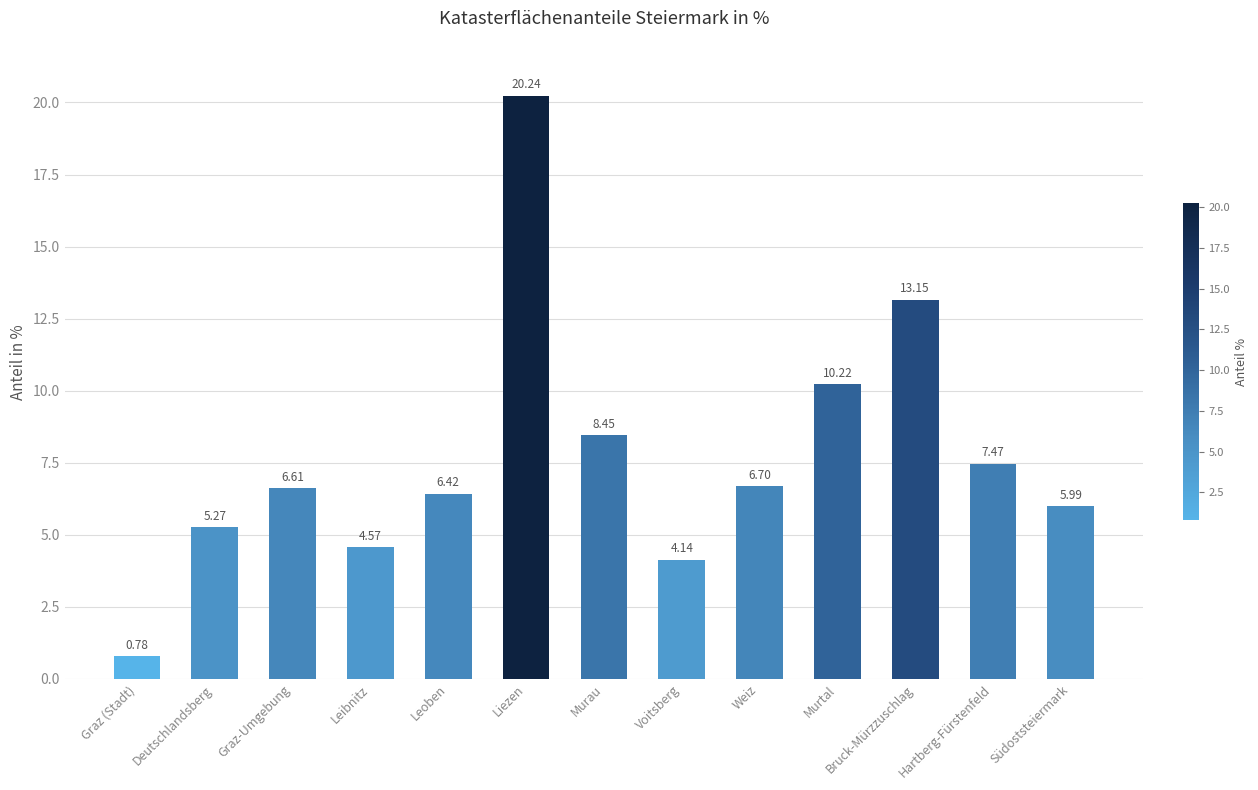

Where is the data nearest to the value 10?

Murtal